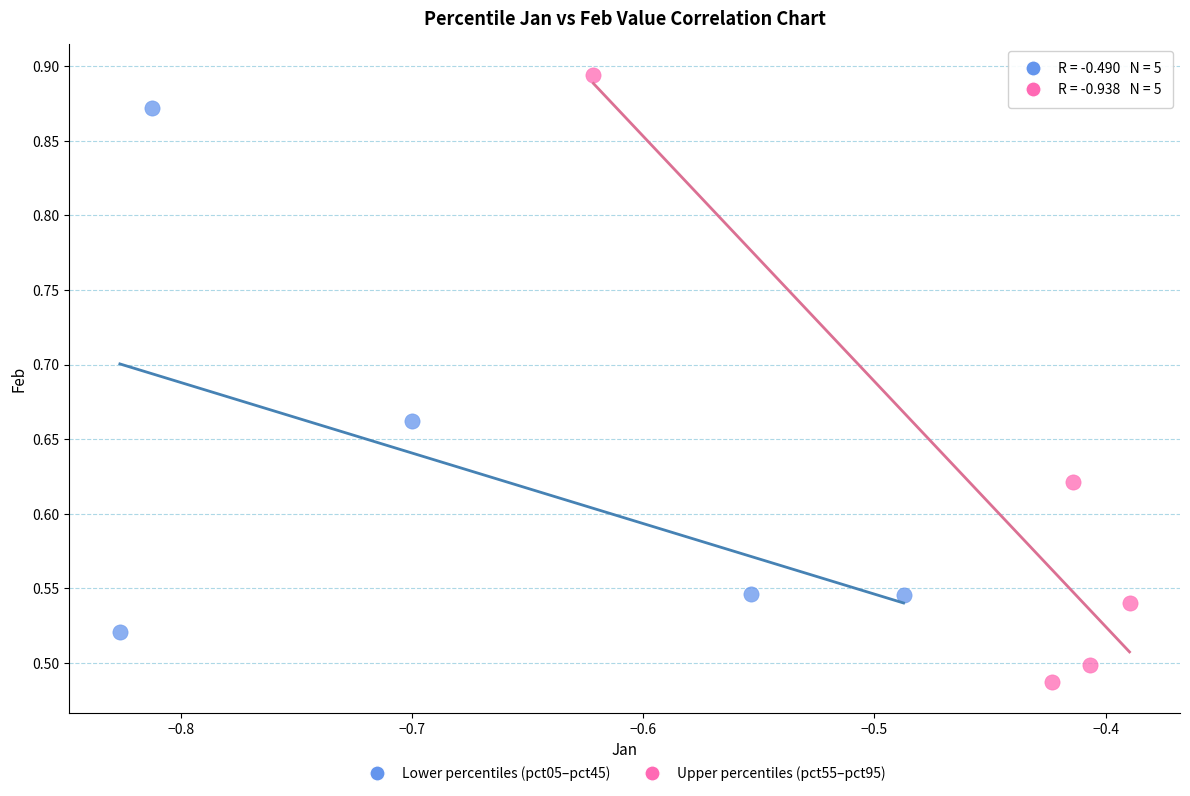

Which series reaches the minimum Y coordinate?

Upper percentiles (pct55–pct95)